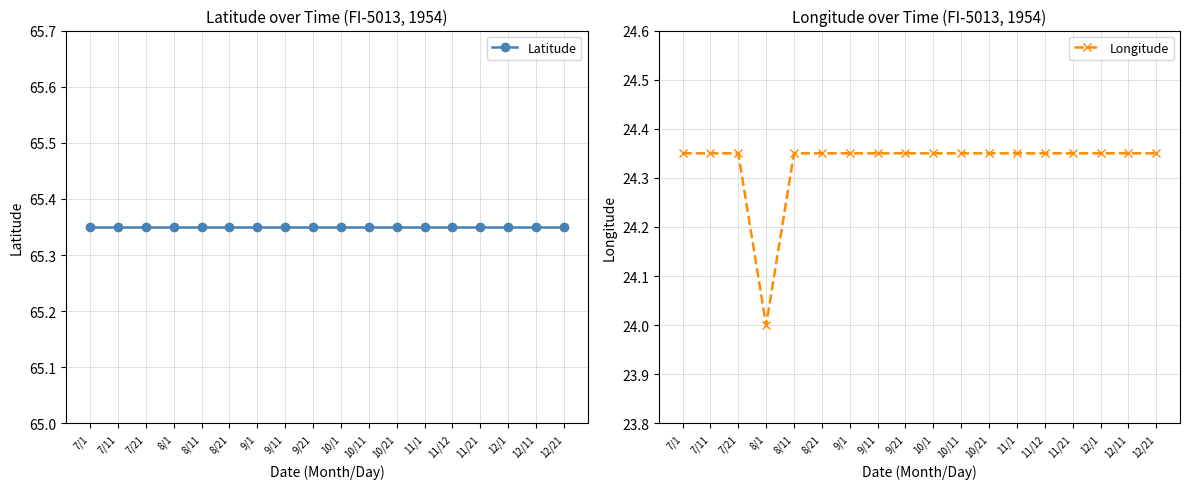

What is the value of the Longitude point at the 16th from the left?

24.4